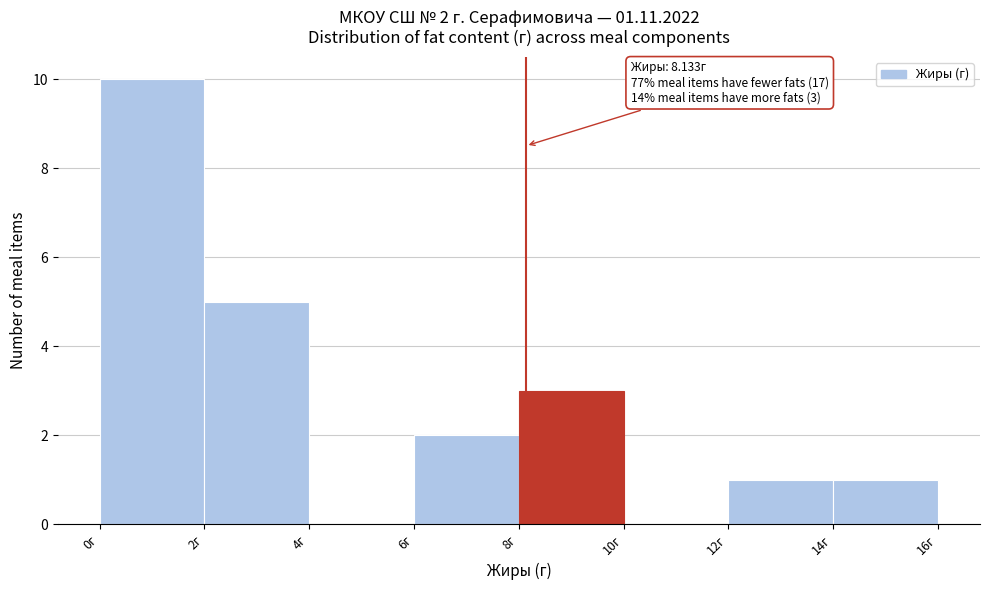

Which range on the x-axis has the tallest bar?

0 to 2